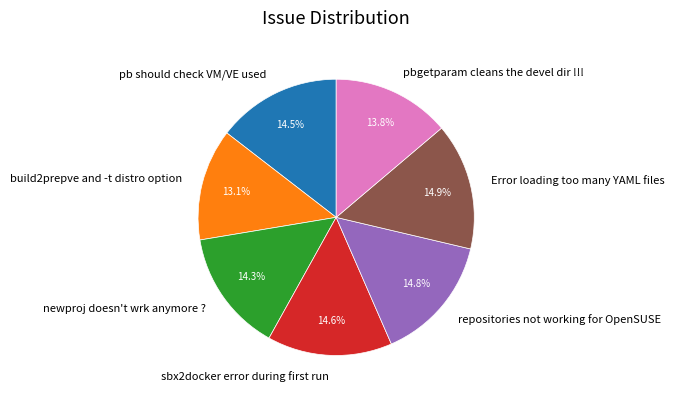

What percentage is NOT represented by newproj doesn't wrk anymore ??

85.7%